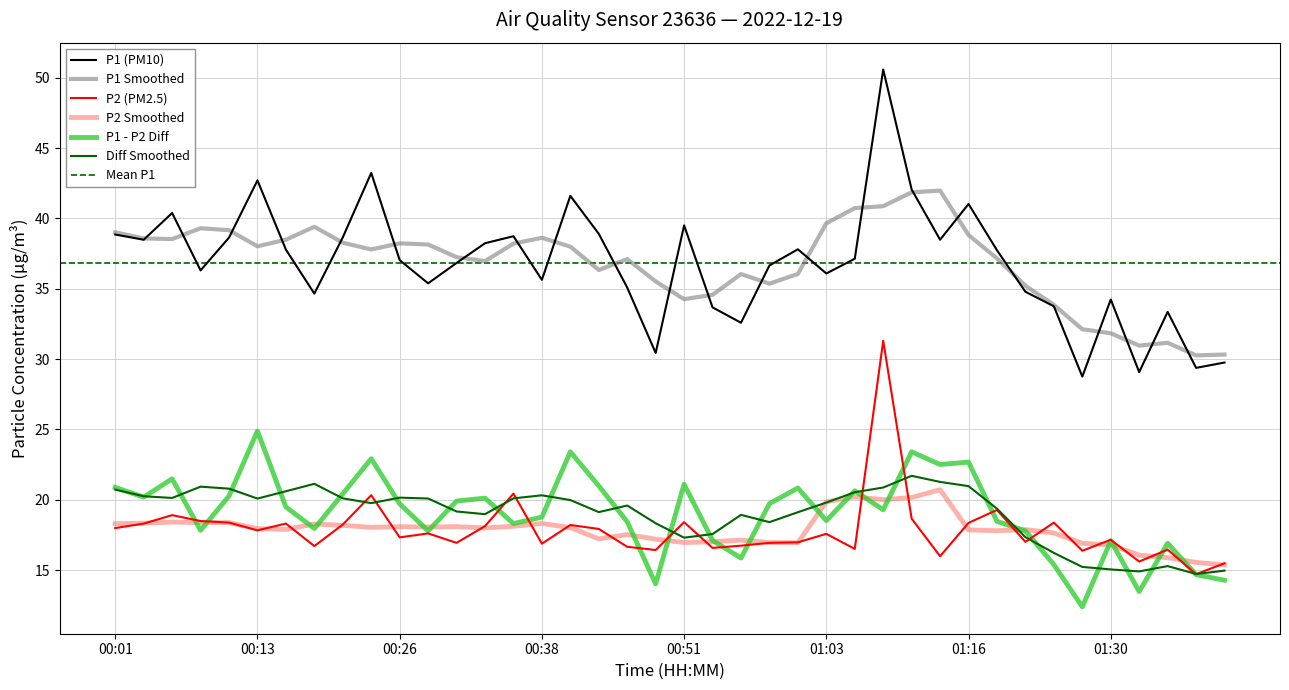

What is the difference between the maximum and minimum values in the P1 series?

21.8